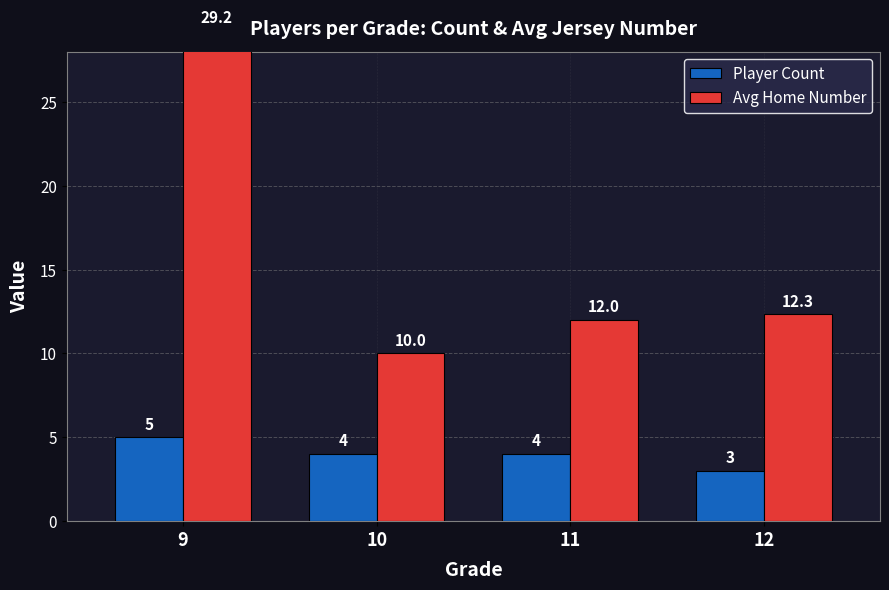

What is the average value of the Avg Home Number series?

15.9